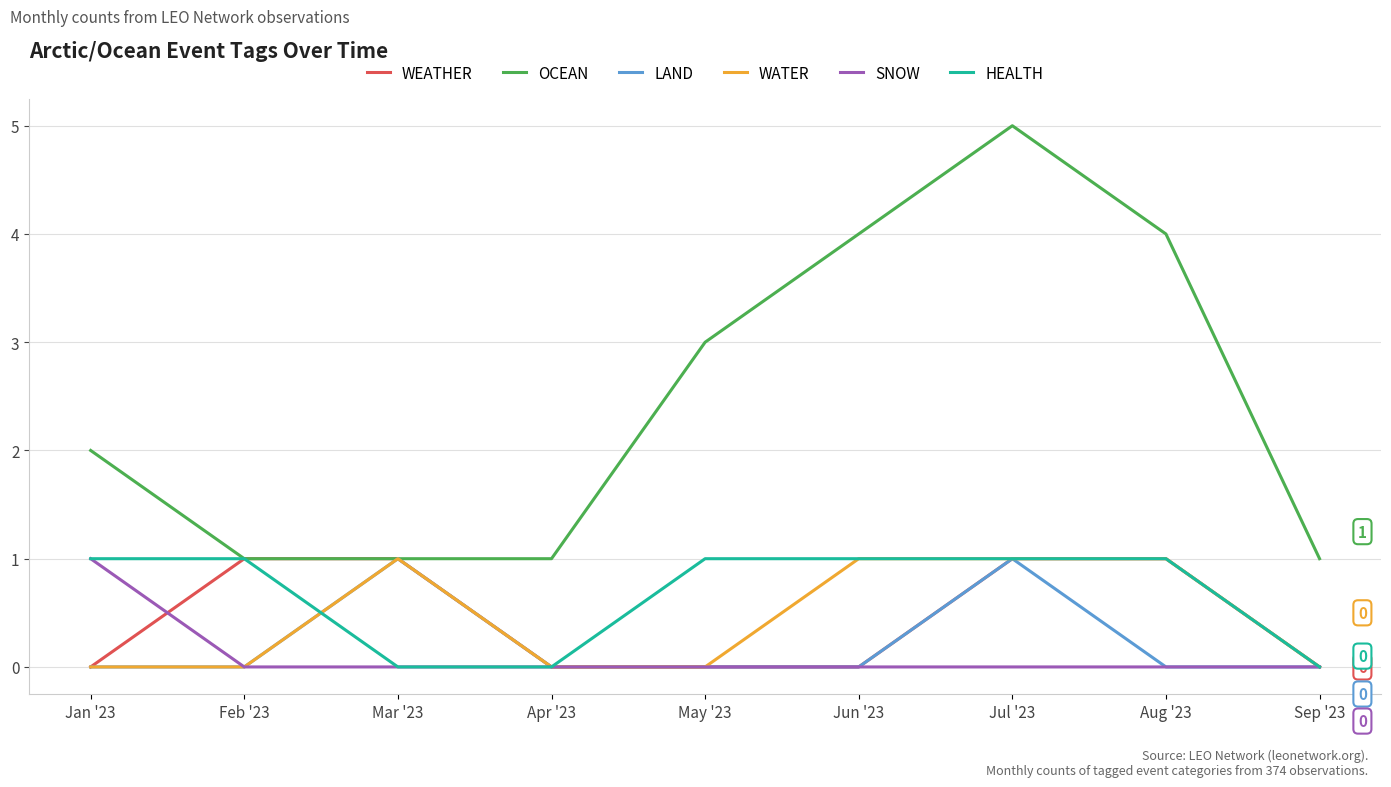

How many categories are shown in the chart?

9